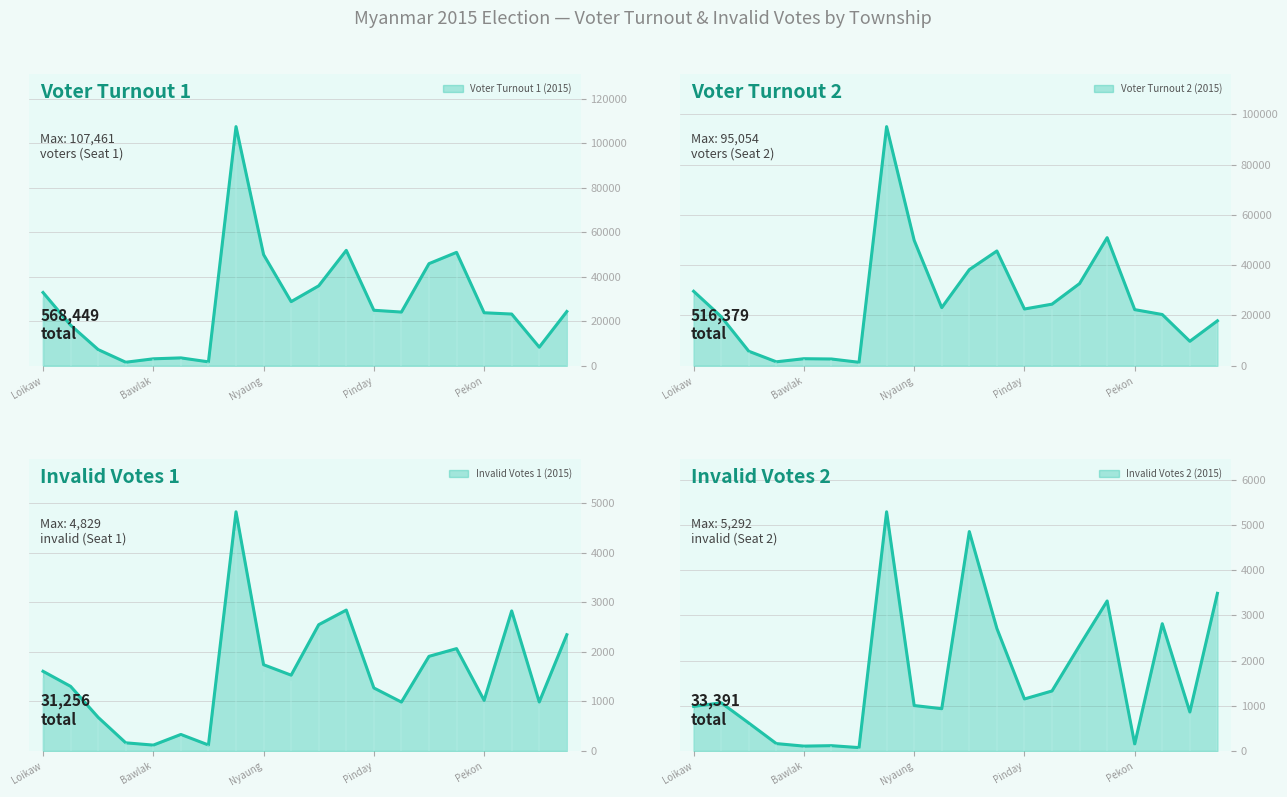

Rank the categories by Voter Turnout 2 (2015) value from highest to lowest.

Taunggyi, Pinlaung, Nyaungshwe, Kalaw, Hsihseng, Lawksawk, Loikaw, Ywangan, Hopong, Pindaya, Pekon, Loilen, Demoso, Nansang, Laihka, Hpruso, Bawlakhe, Hpasawng, Shadaw, Mese